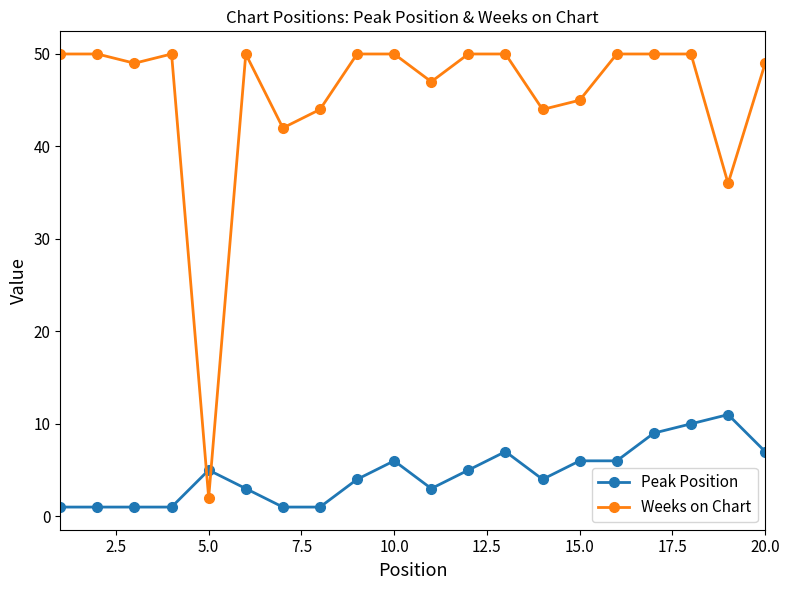

What is the value of the Peak Position point at the 11th from the left?

3